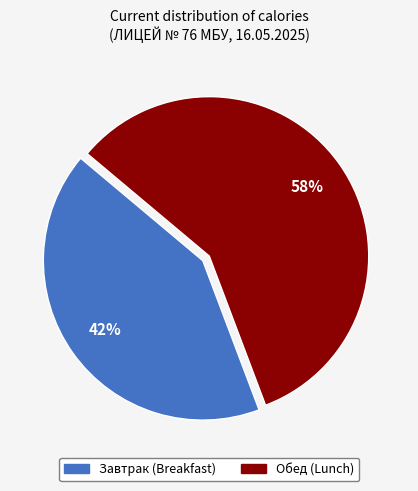

To the nearest percent, what is the difference between the largest and smallest slice percentages?

16%